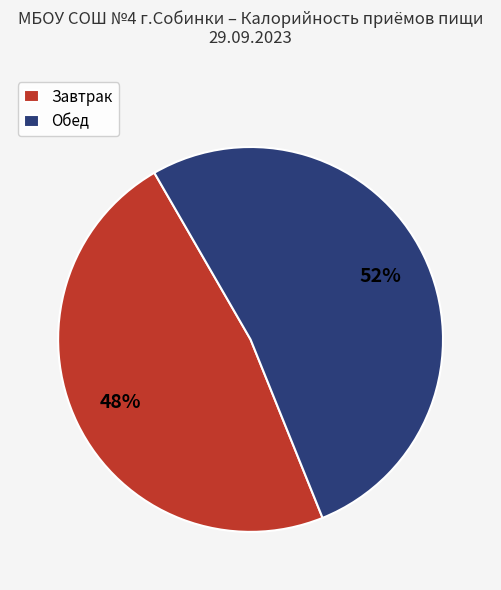

Which has a higher value, Обед or Завтрак?

Обед